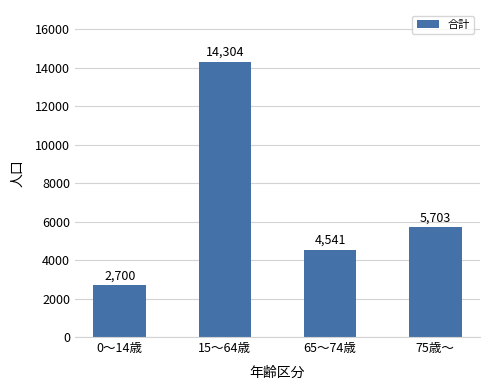

Reading left to right, list all the values displayed in this chart.

0～14歳=2700	15～64歳=14304	65～74歳=4541	75歳～=5703